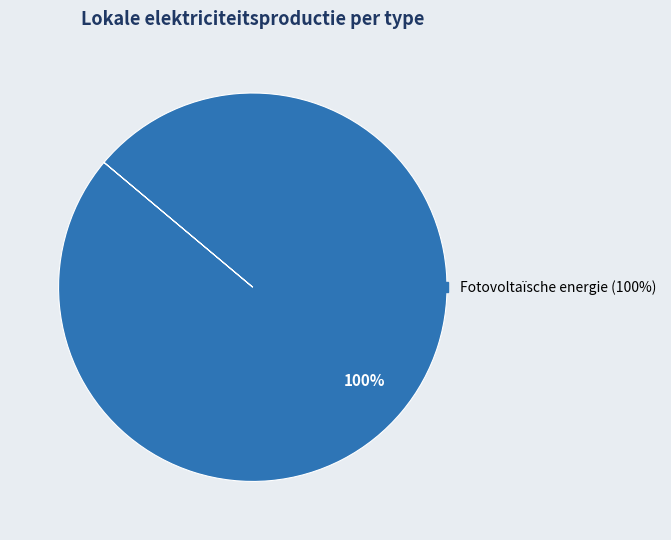

Does any single category account for the majority?

Yes